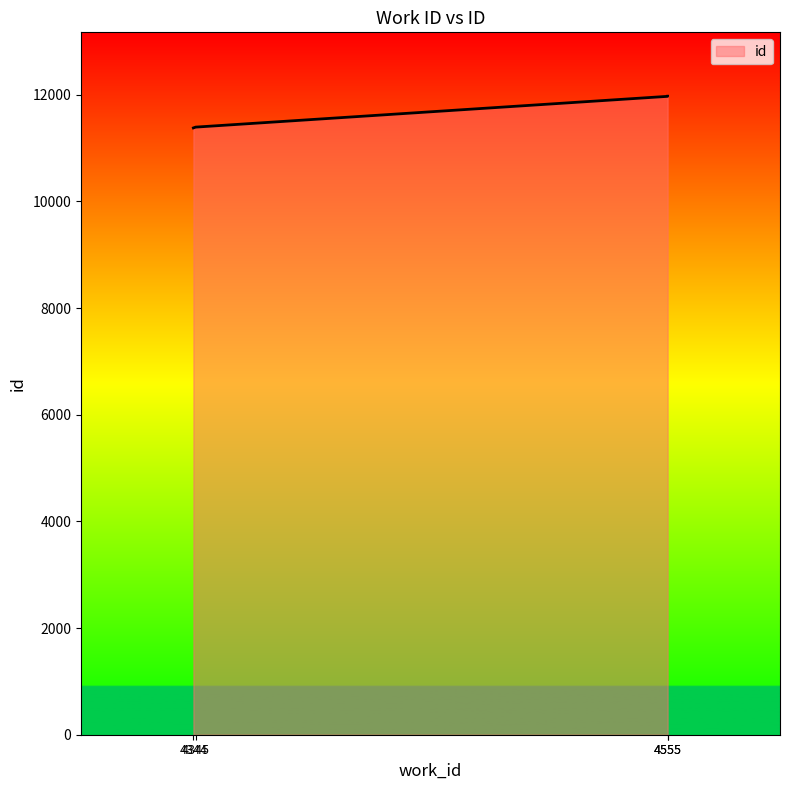

How many categories are shown in the chart?

4